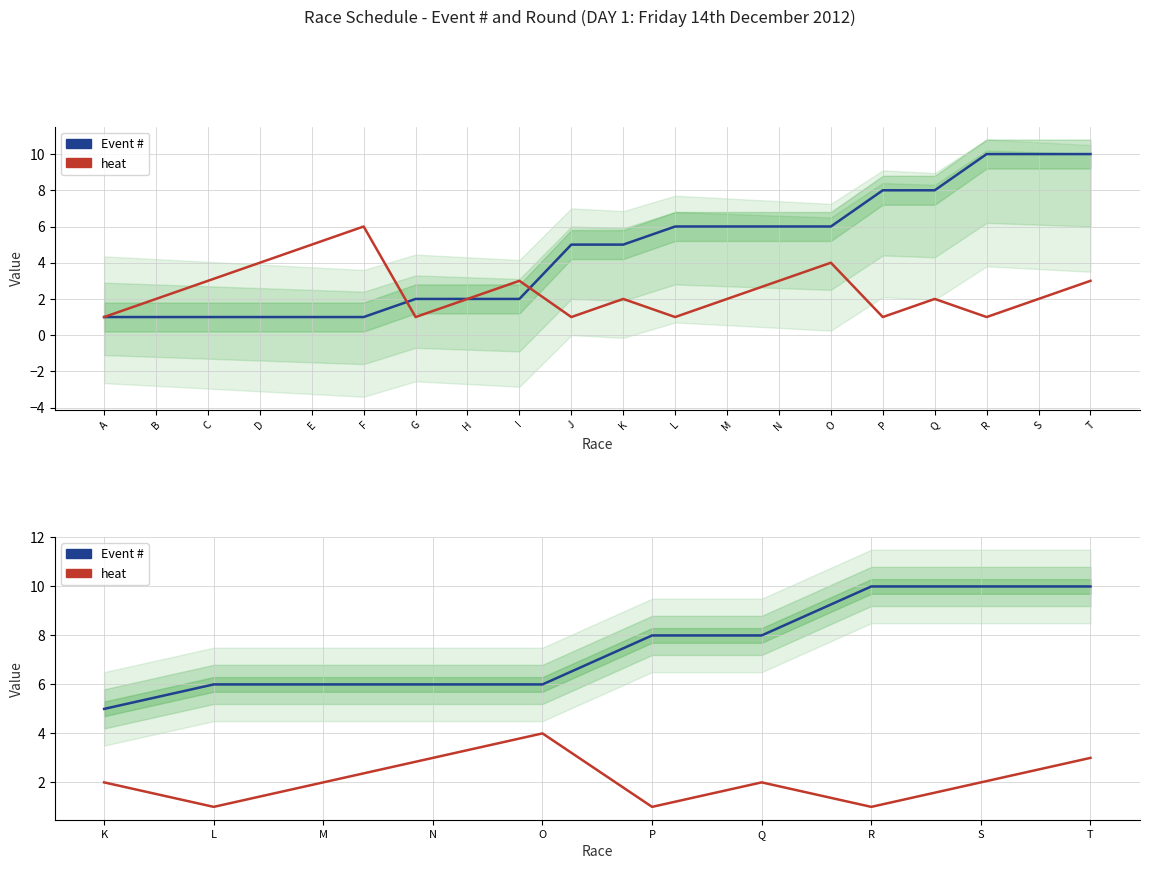

True or false: Event # has more than 0 interior local peaks.

False